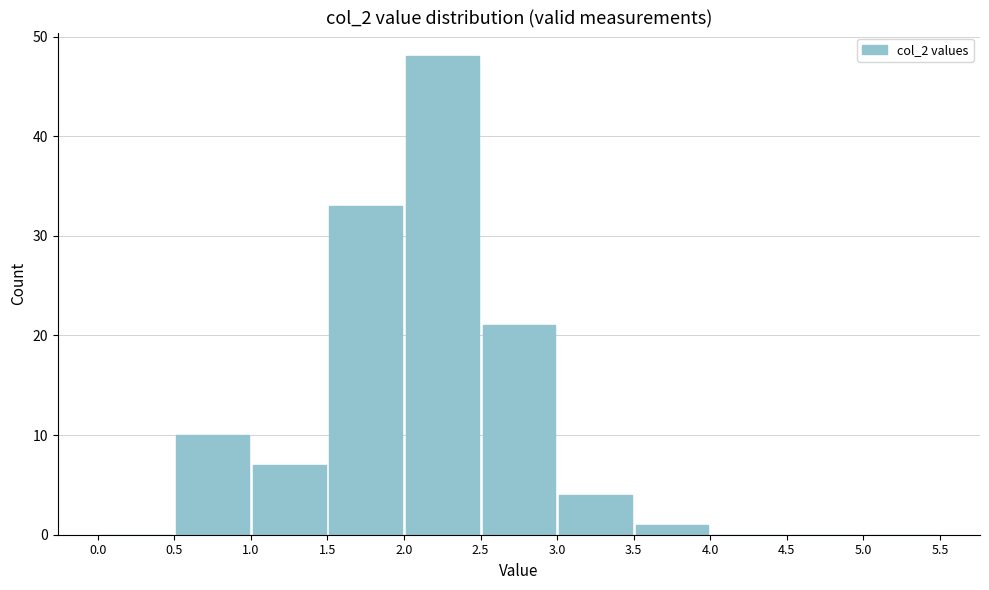

Reading left to right, transcribe this chart: for each bar, give the range it covers on the x-axis and its height. The values are not printed on the chart, so give them approximately, as read against the axis.

0.0 to 0.5: 0
0.5 to 1.0: 10
1.0 to 1.5: 7
1.5 to 2.0: 33
2.0 to 2.5: 48
2.5 to 3.0: 21
3.0 to 3.5: 4
3.5 to 4.0: 1
4.0 to 4.5: 0
4.5 to 5.0: 0
5.0 to 5.5: 0